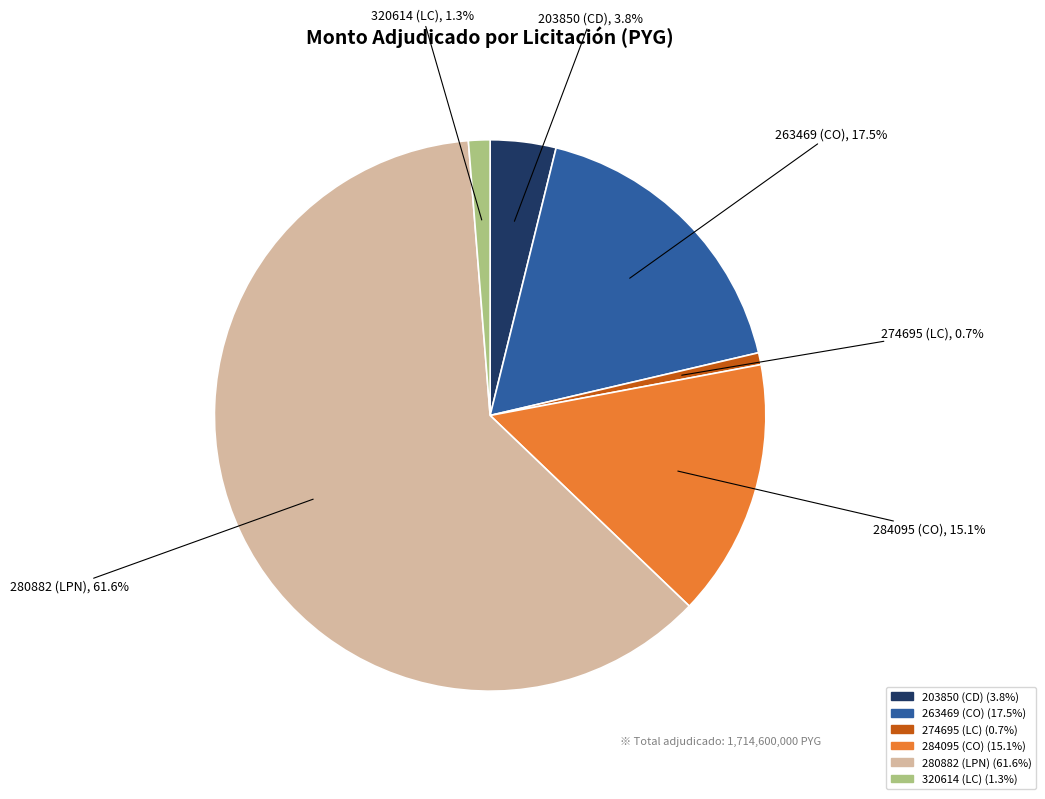

Is there a majority slice in this chart?

Yes